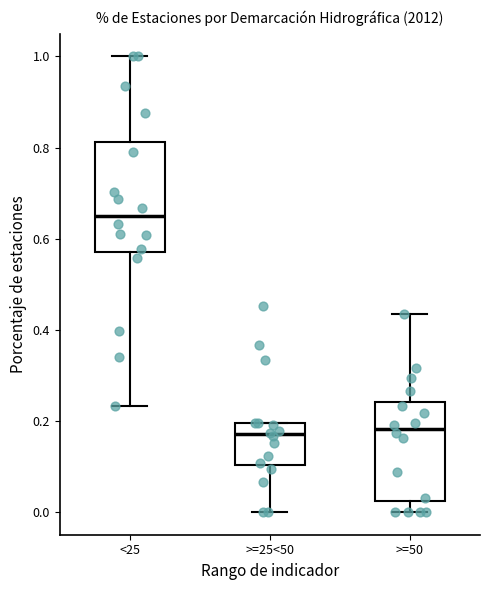

Reading left to right, transcribe this box plot: for each box, give where its median line is, the range the box spans, and where its two whiskers end, as read against the y-axis. The values are not printed on the chart, so give them approximately, as read against the axis.

<25: median 0.64, box 0.58 to 0.82, whiskers 0.24 to 1.00
>=25<50: median 0.18, box 0.10 to 0.20, whiskers 0.00 to 0.20
>=50: median 0.18, box 0.02 to 0.24, whiskers 0.00 to 0.44